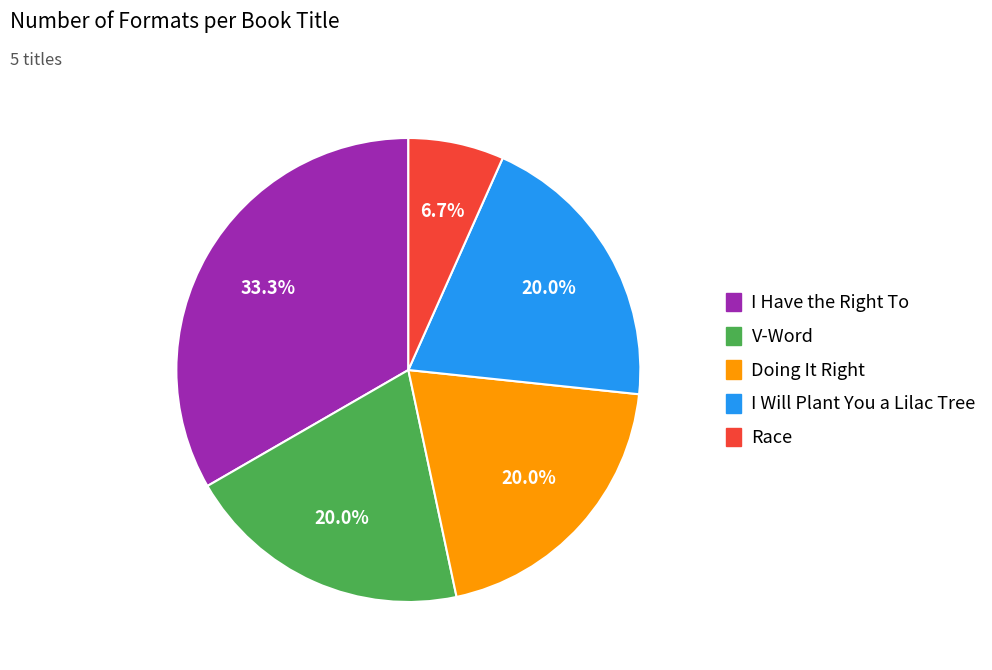

Count the number of slices in the pie.

5